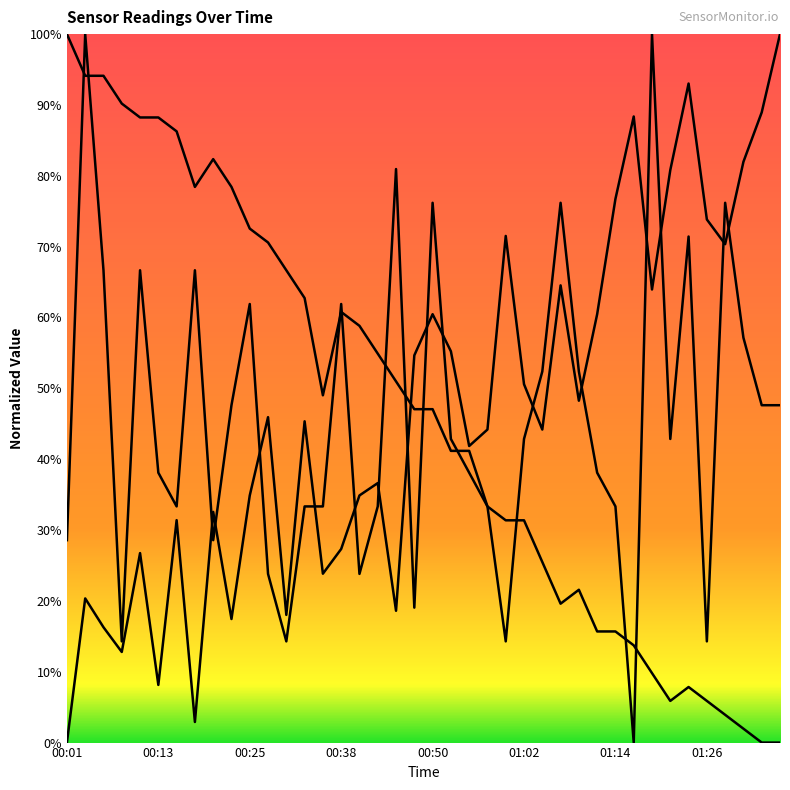

Which series has the largest range (max minus min)?

PMS_P1